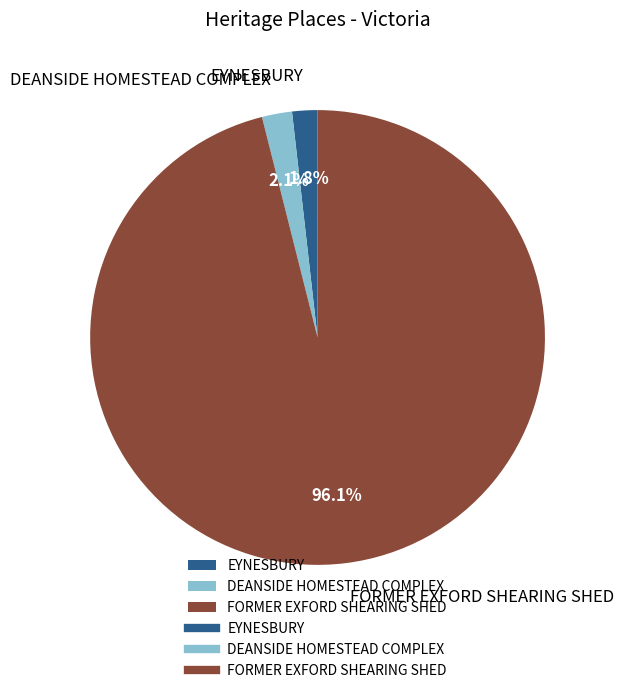

Which slice is the largest?

FORMER EXFORD SHEARING SHED